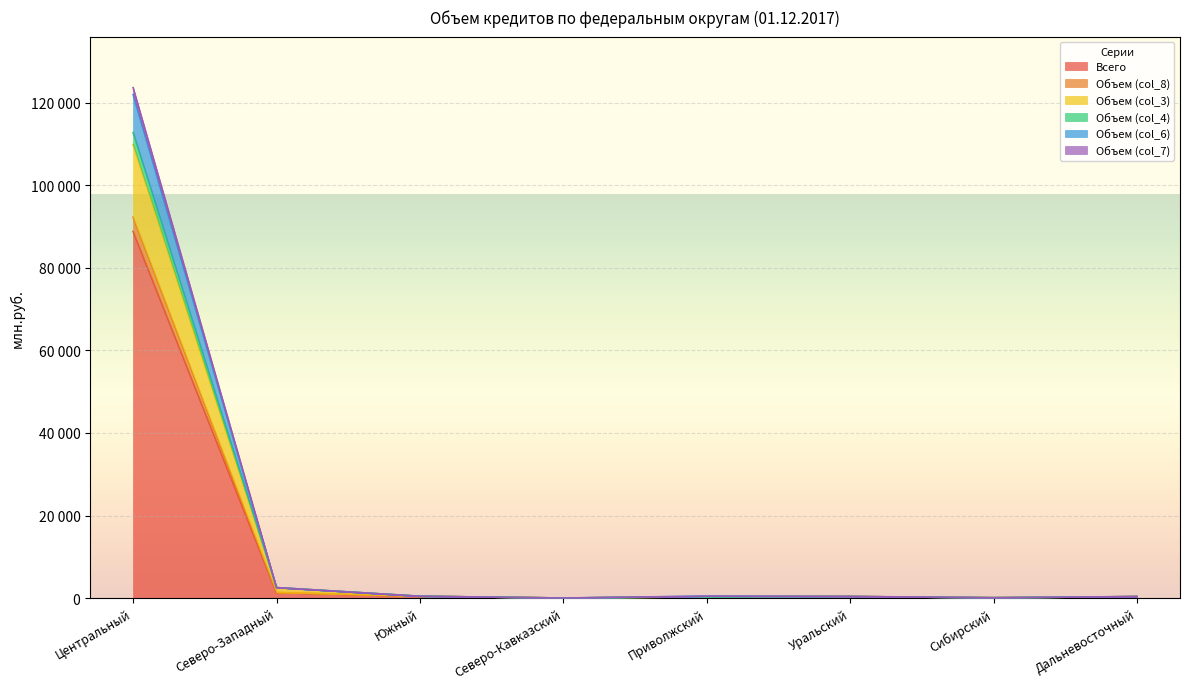

True or false: Объем (col_8) and Объем (col_4) intersect in this chart.

False